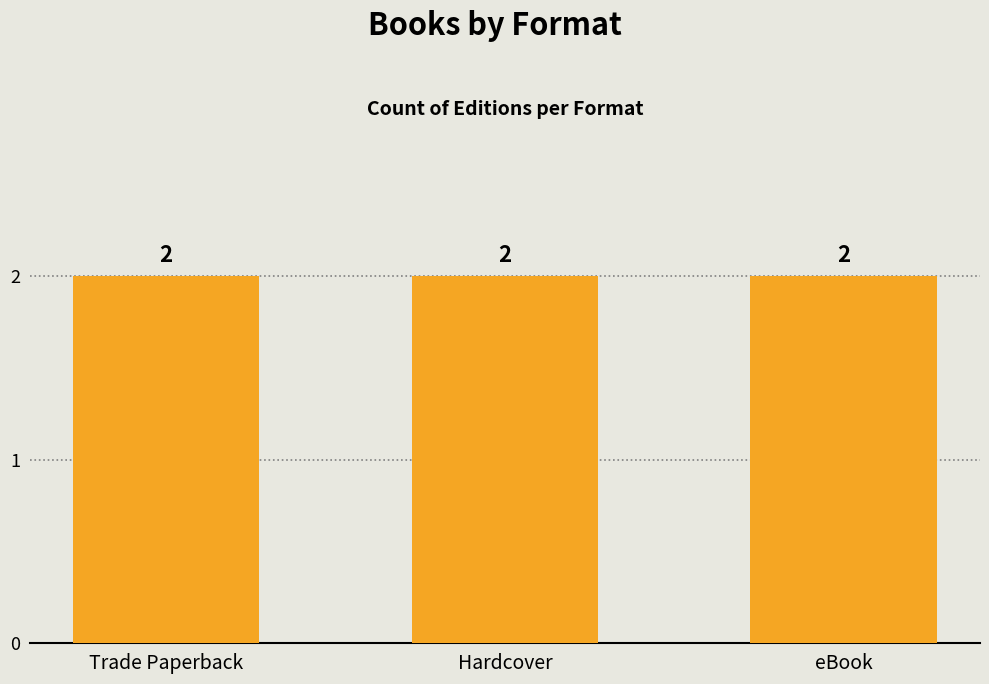

Approximately how many times larger is the value at Trade Paperback compared to Hardcover?

1.0